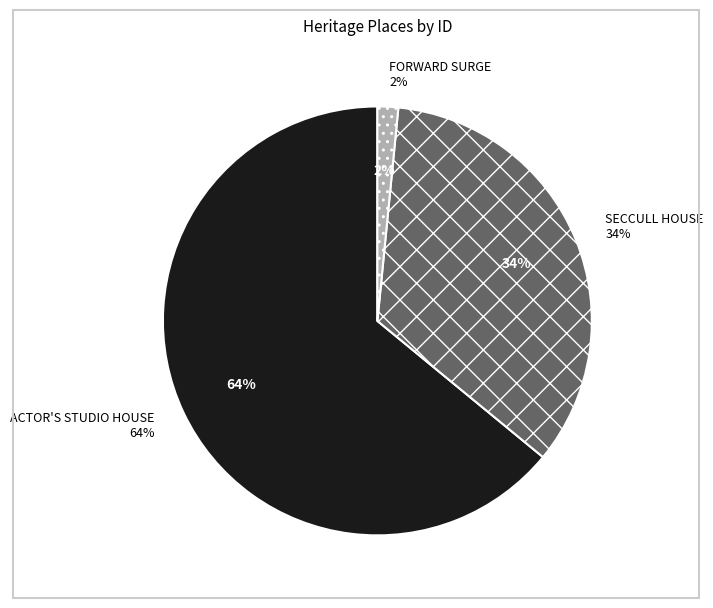

To the nearest percent, what is the difference between the largest and smallest slice percentages?

62%